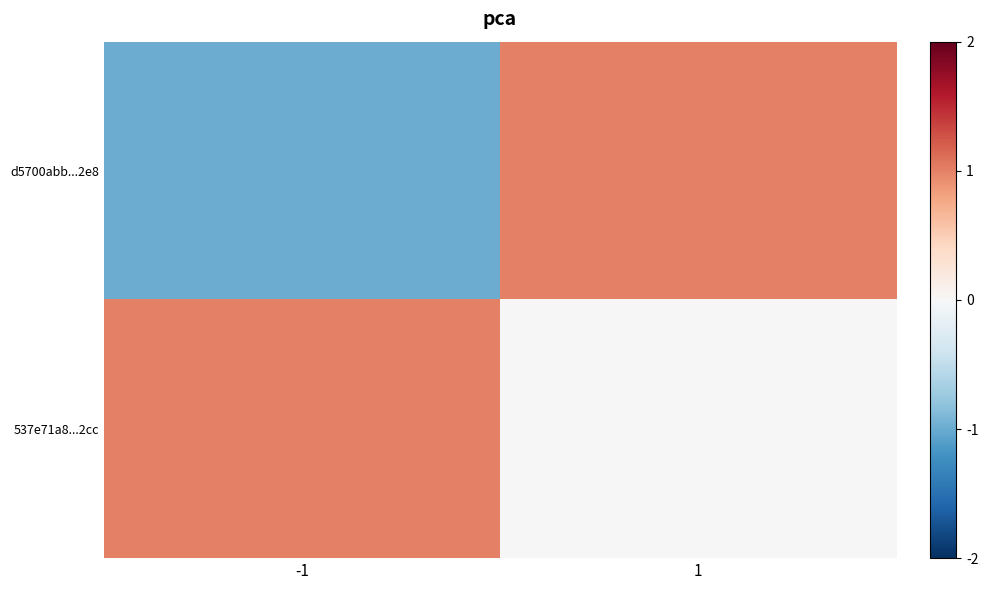

How many categories are shown in the chart?

2